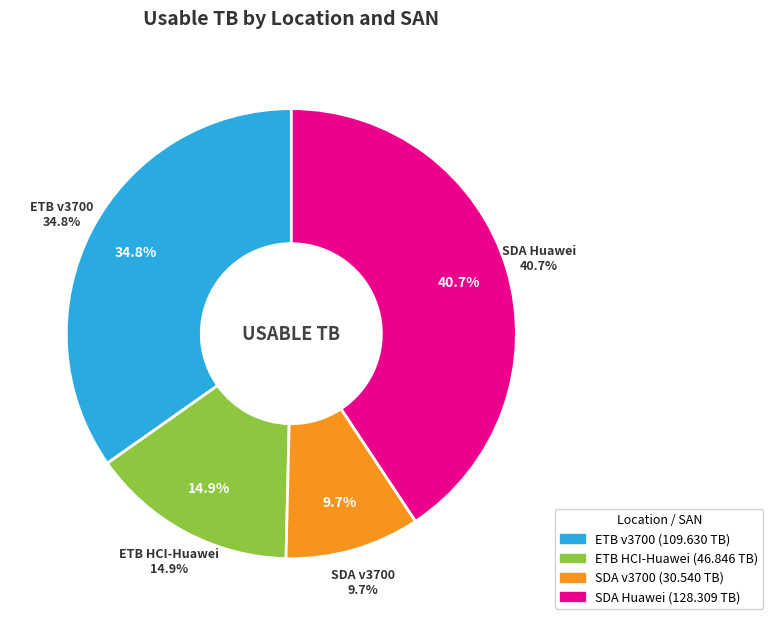

To the nearest percent, what is the difference between the largest and smallest slice percentages?

31%